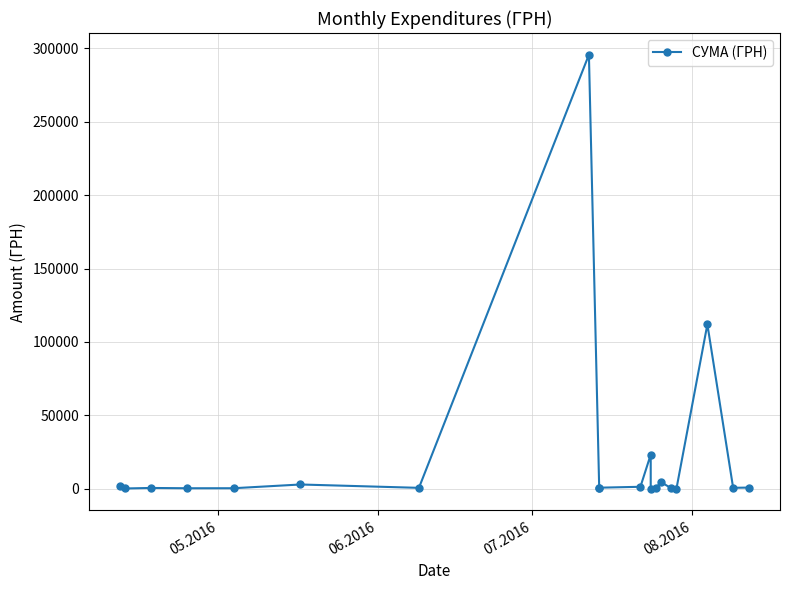

How many points are higher than both their immediate neighbors (excluding endpoints)?

6